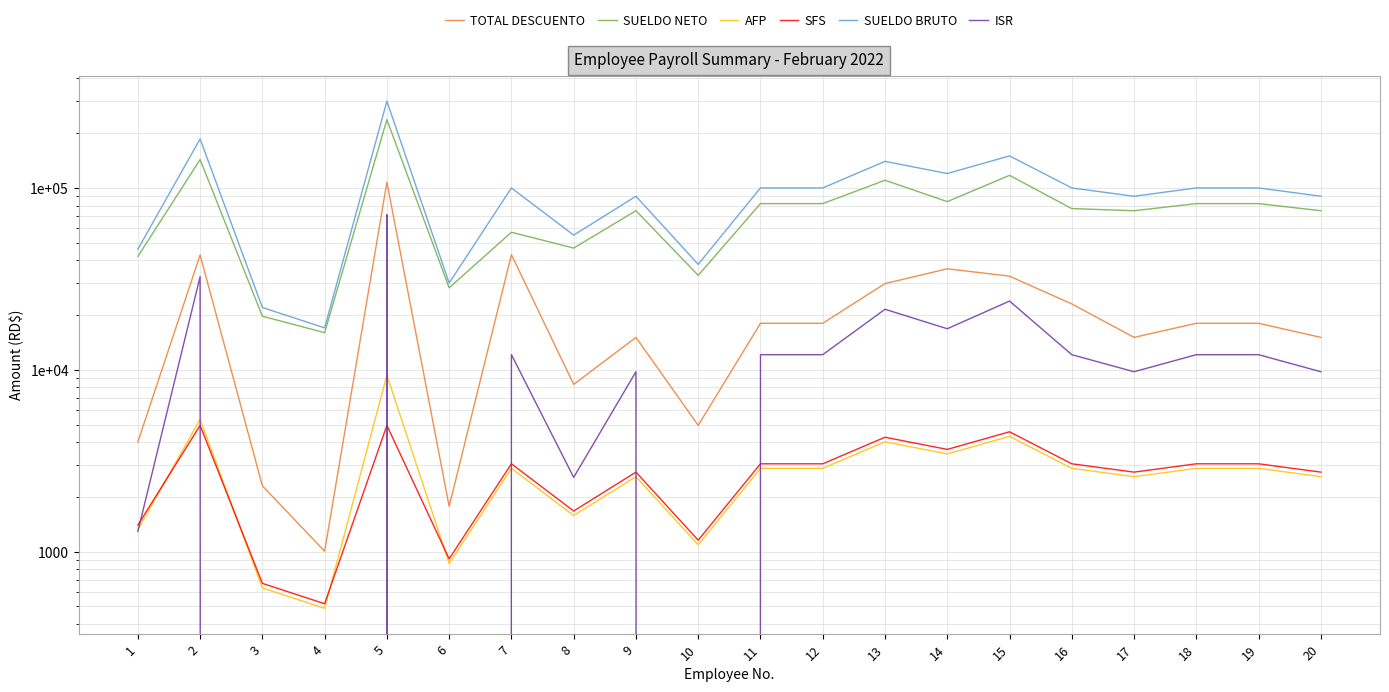

What value does the TOTAL DESCUENTO series have at 11?

18015.4